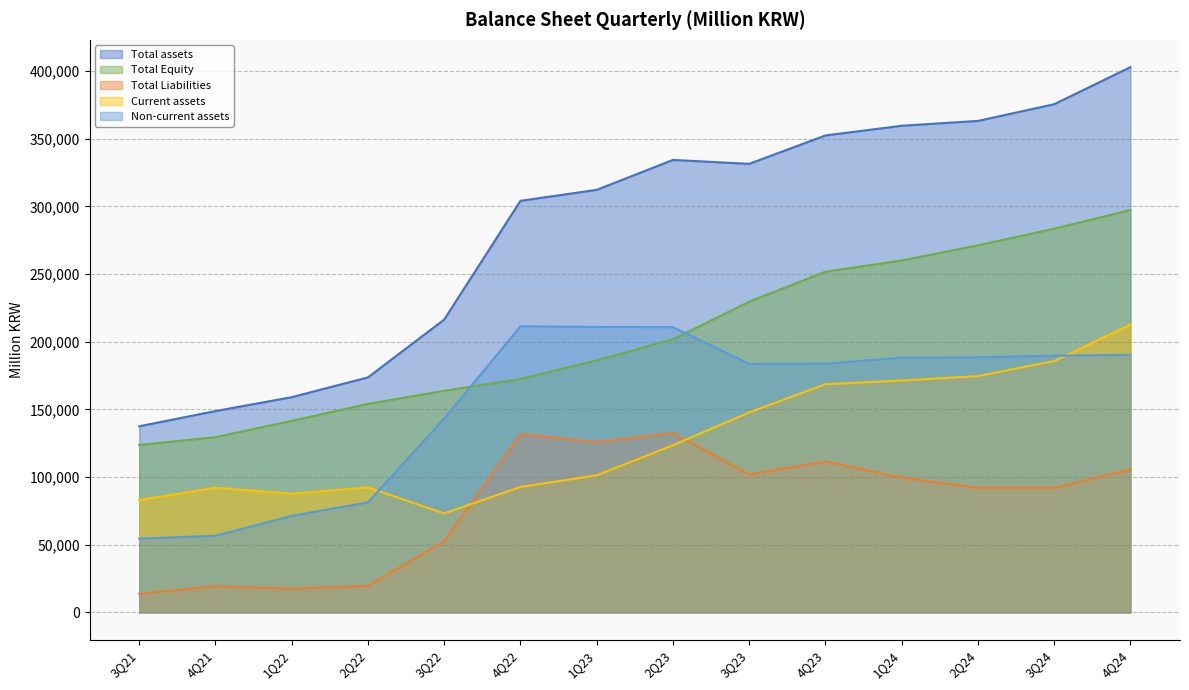

What is the label of the 10th point from the right?

3Q22